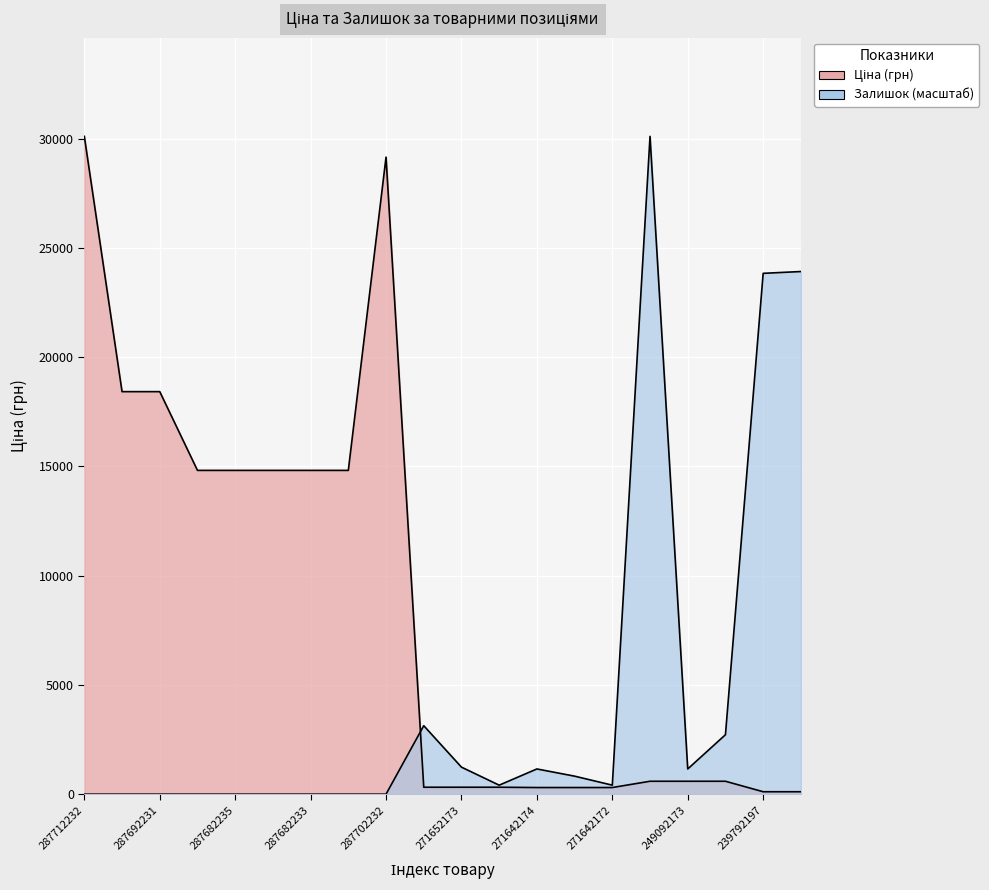

Rank the series at 271652172 from highest to lowest value.

Залишок, Ціна